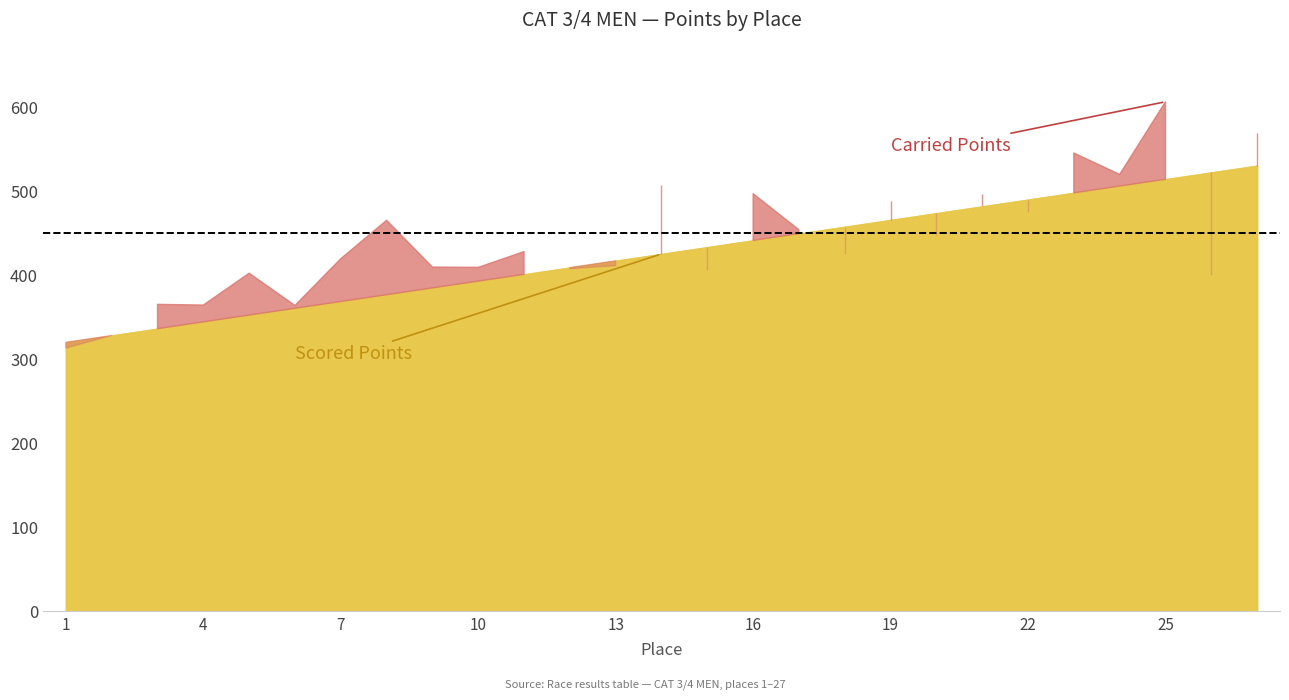

How many values in the Carried Points series are below 424?

13